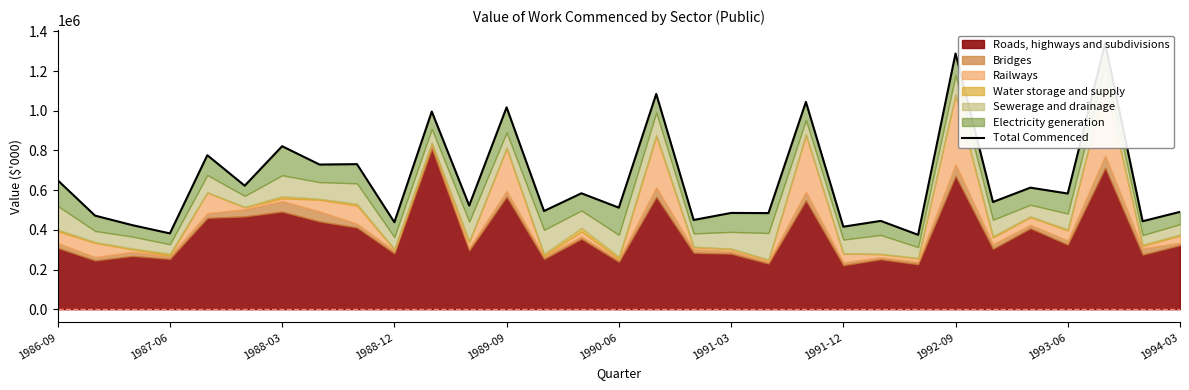

What is the sum of the values at 15 and 13?

1006646